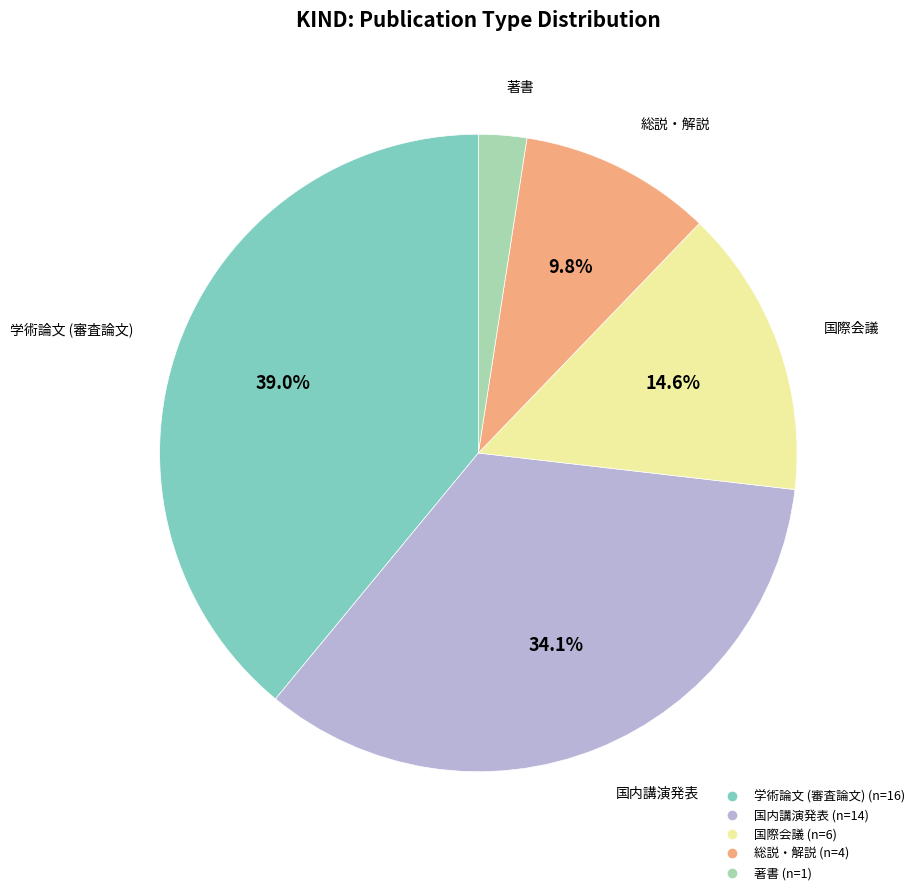

What percentage is the 著書 slice, to the nearest percent?

2%